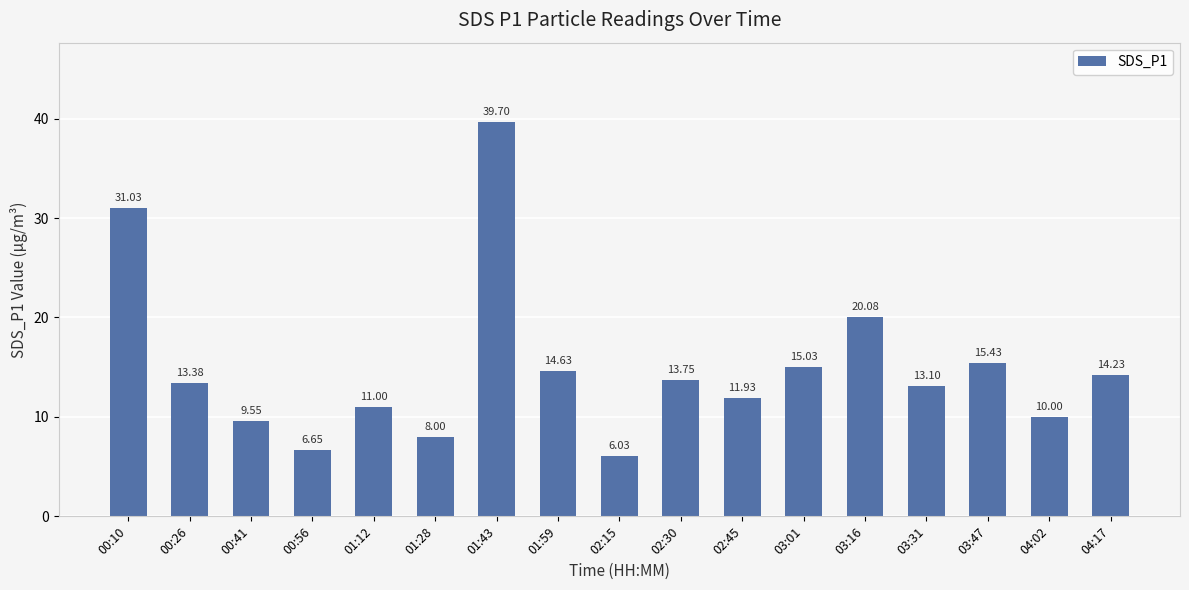

List the labels in order of value, smallest first.

02:15, 00:56, 01:28, 00:41, 04:02, 01:12, 02:45, 03:31, 00:26, 02:30, 04:17, 01:59, 03:01, 03:47, 03:16, 00:10, 01:43